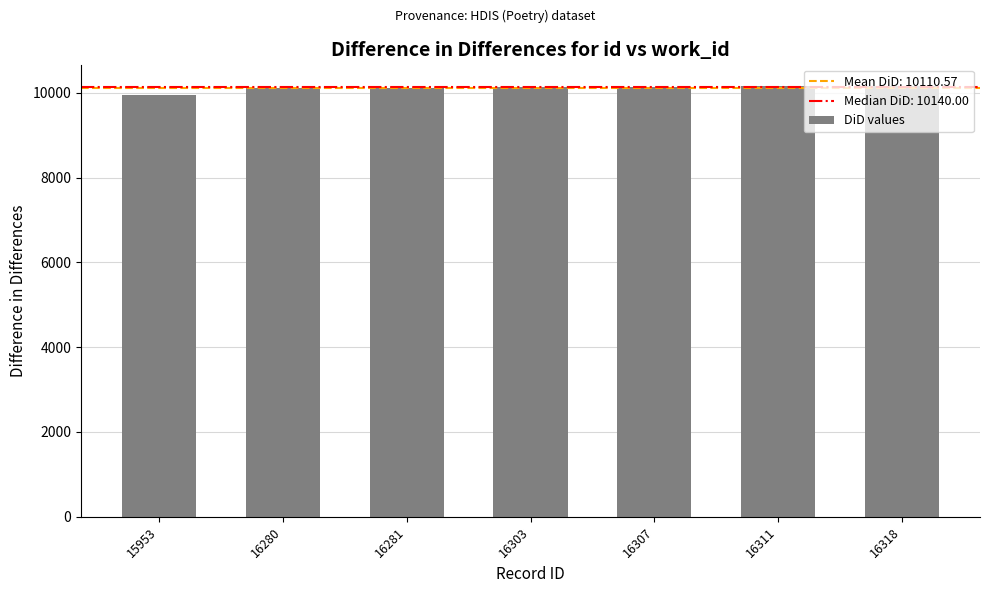

The value at 16318 is 5986. True or false?

False